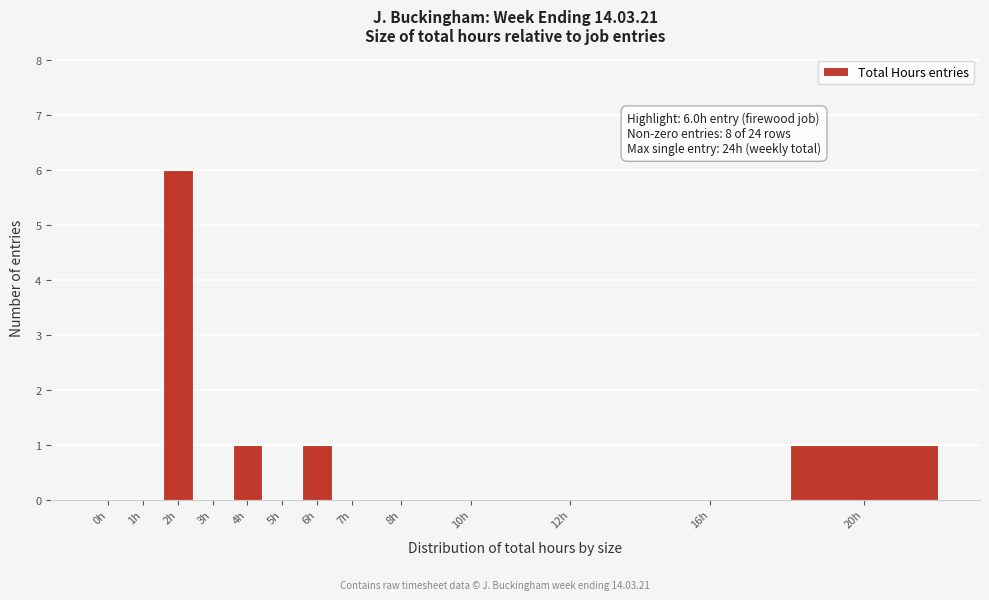

Reading right to left, what are all the values shown in this chart?

20h=1	16h=0	12h=0	10h=0	8h=0	7h=0	6h=1	5h=0	4h=1	3h=0	2h=6	1h=0	0h=0